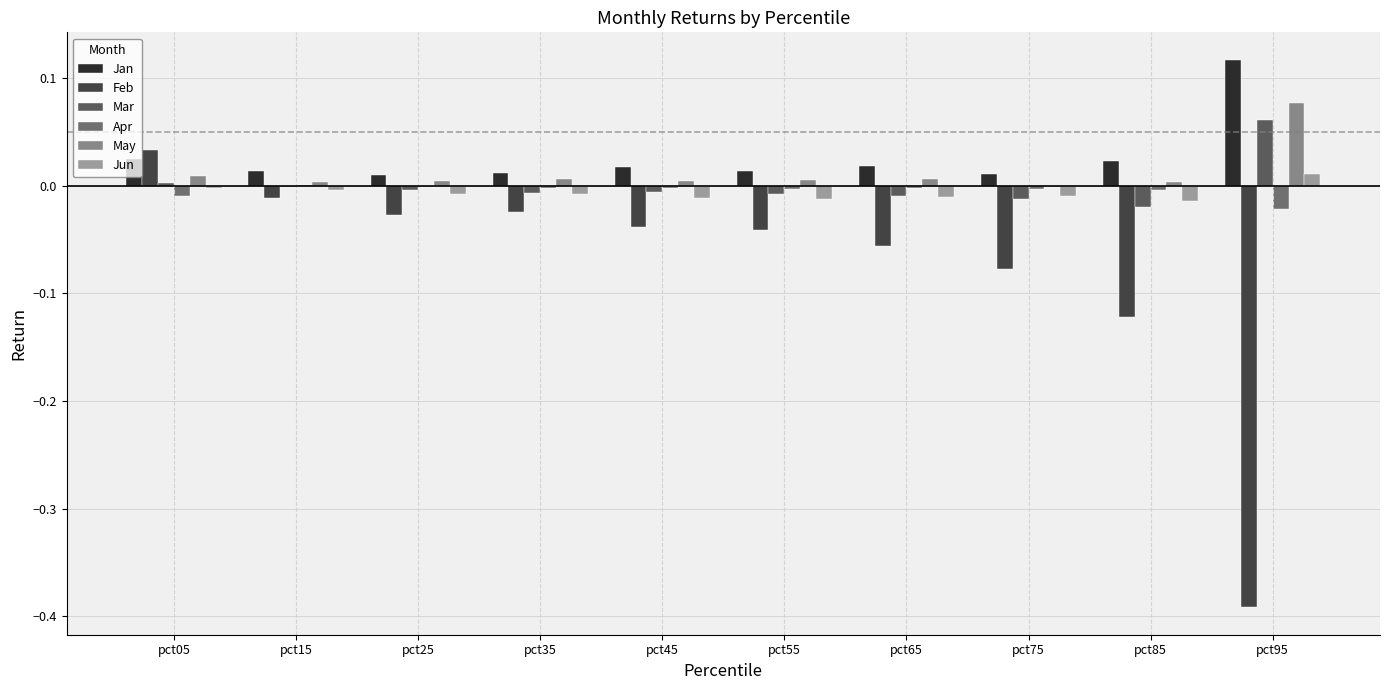

What is the difference between the highest and lowest values at pct95?

0.5